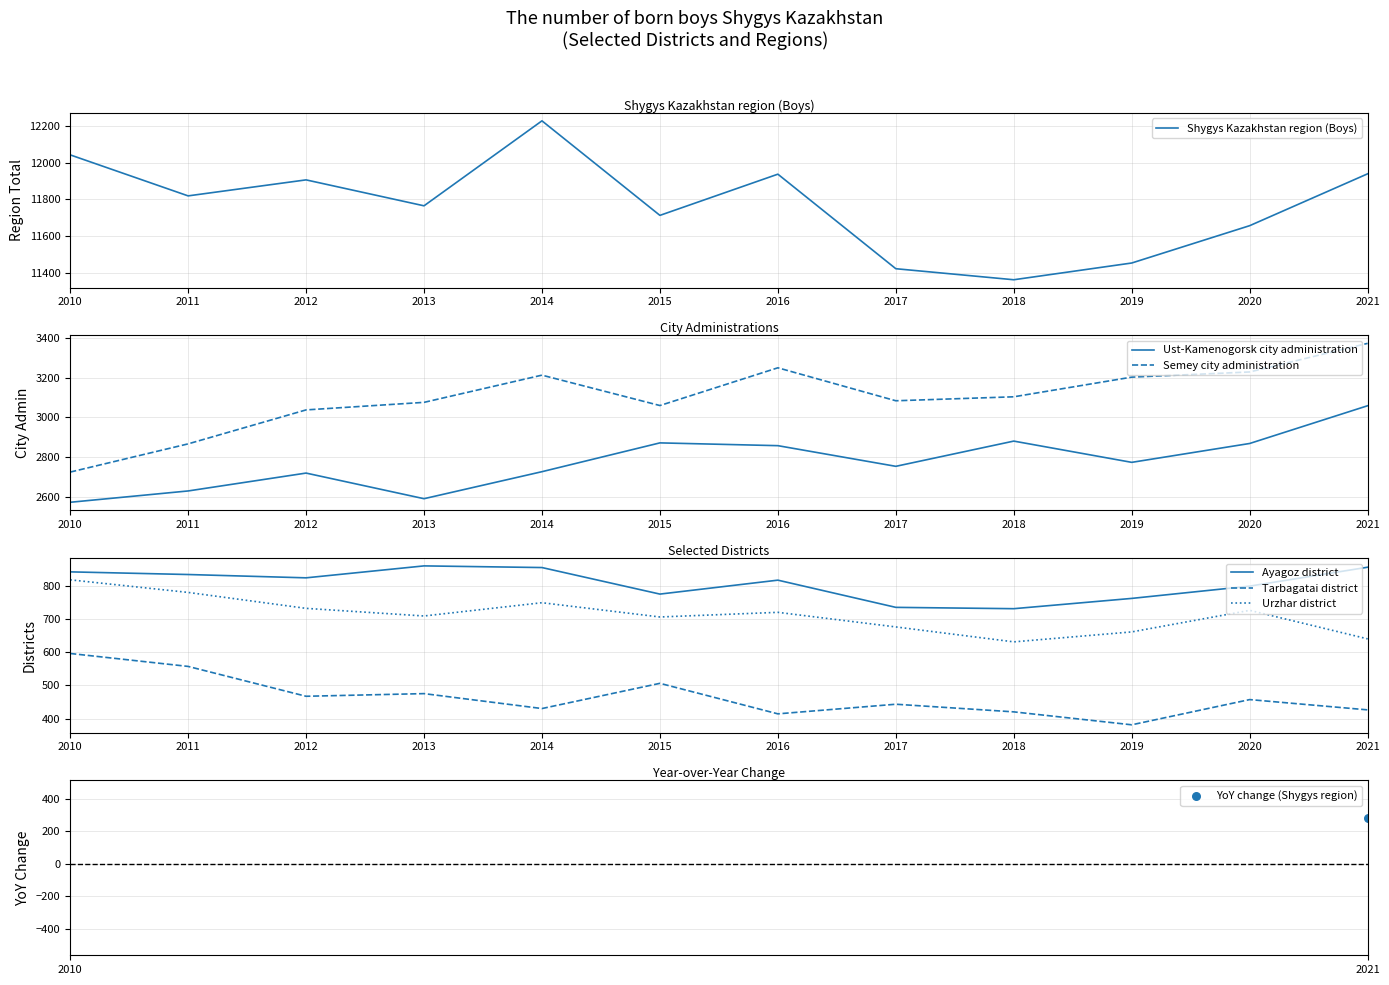

At which category is the sum across all series the highest?

2021